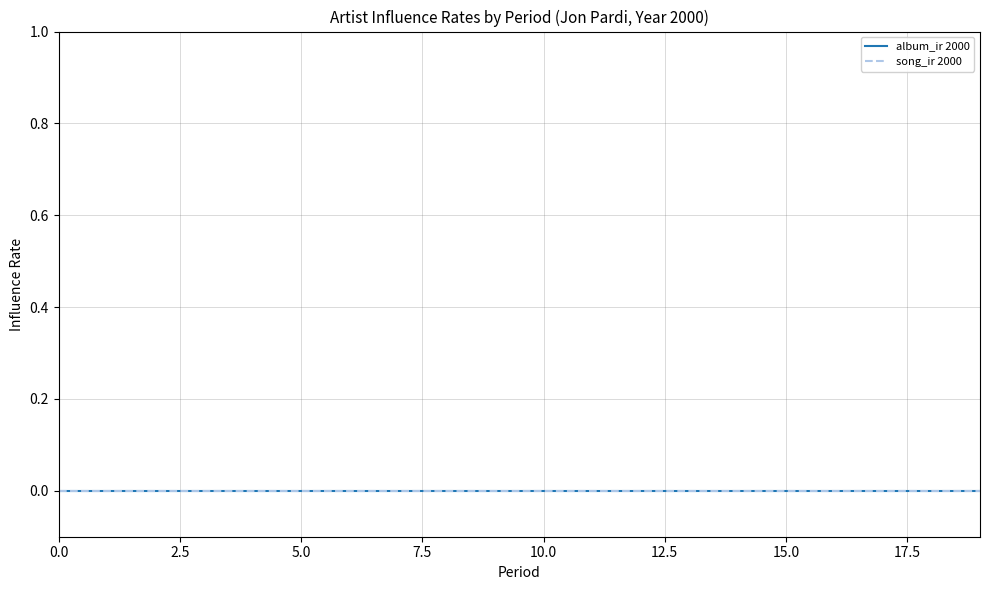

Between 9 and 13, which is larger?

9